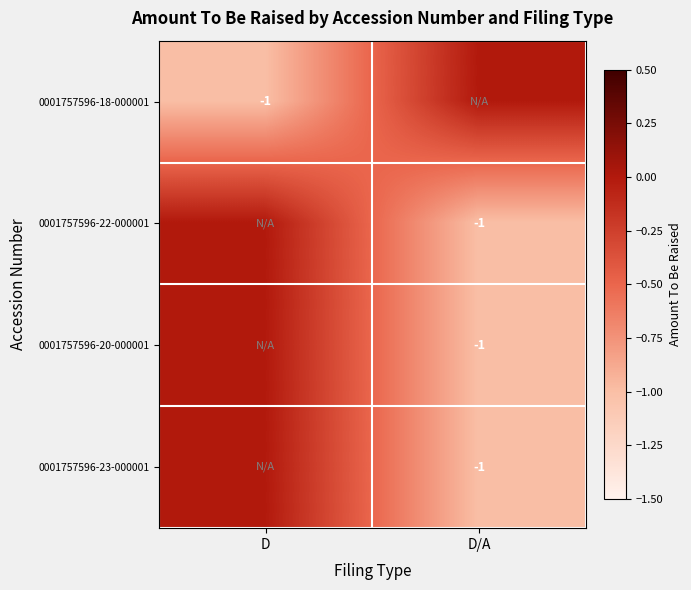

Is it true that 0001757596-22-000001 equals 0 at D/A?

False